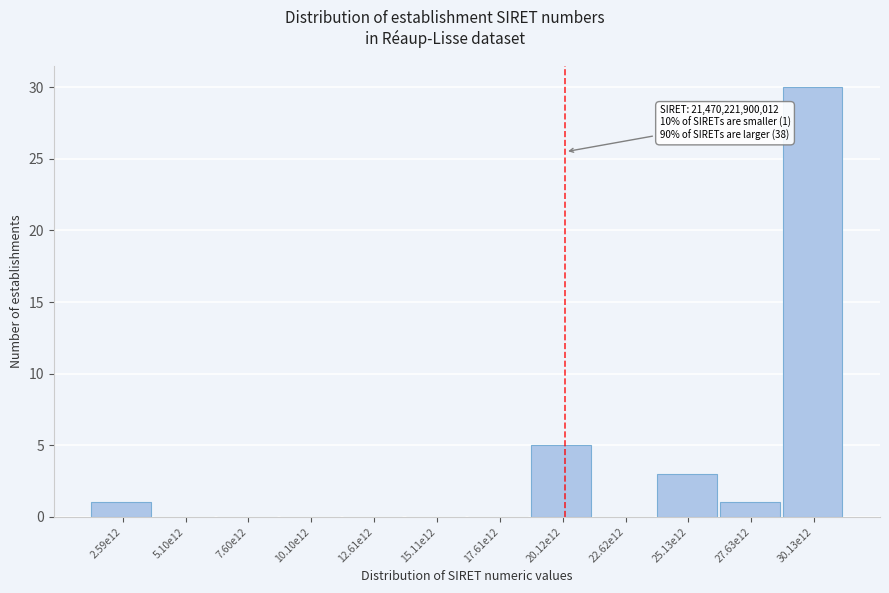

Reading left to right, list all the values displayed in this chart.

2.59e12=1	5.10e12=0	7.60e12=0	10.10e12=0	12.61e12=0	15.11e12=0	17.61e12=0	20.12e12=5	22.62e12=0	25.13e12=3	27.63e12=1	30.13e12=30